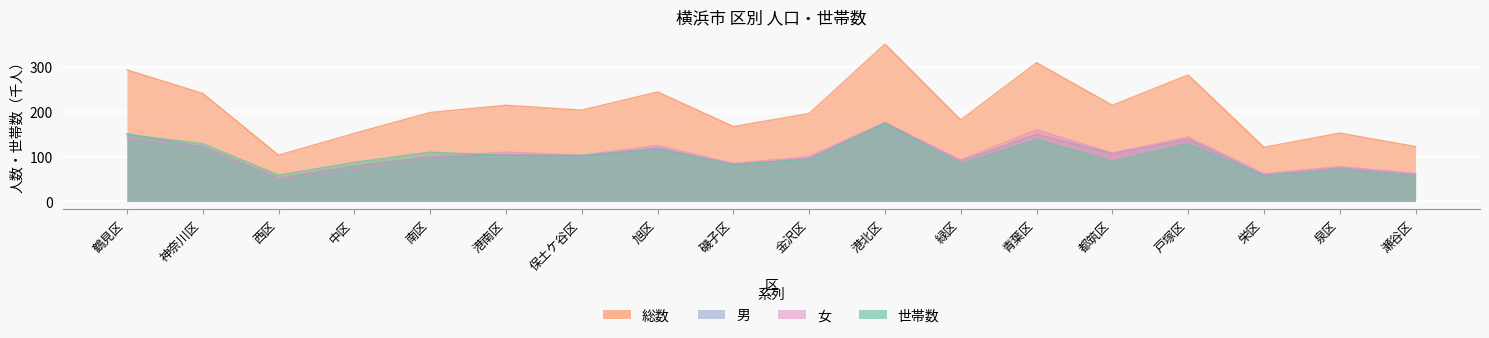

What is the approximate value of 女 at 青葉区?

160.1